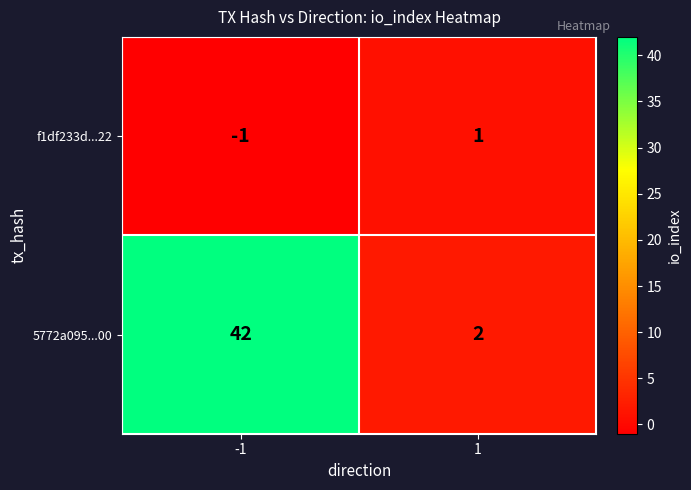

Reading right to left, what are all the values shown in this chart?

f1df233d...22: 1=1	-1=-1
5772a095...00: 1=2	-1=42